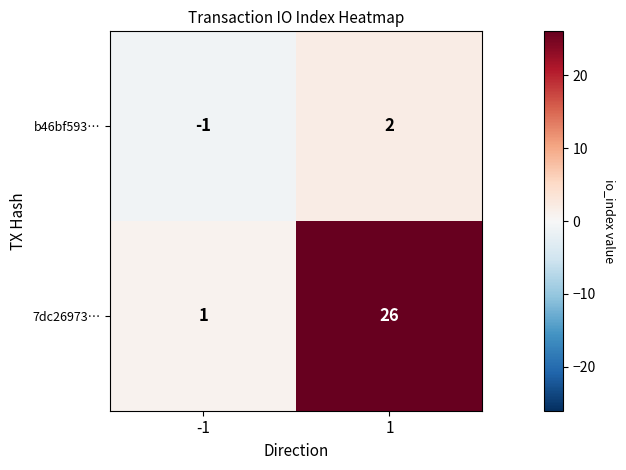

What is the spread (max minus min) of values at 1?

24